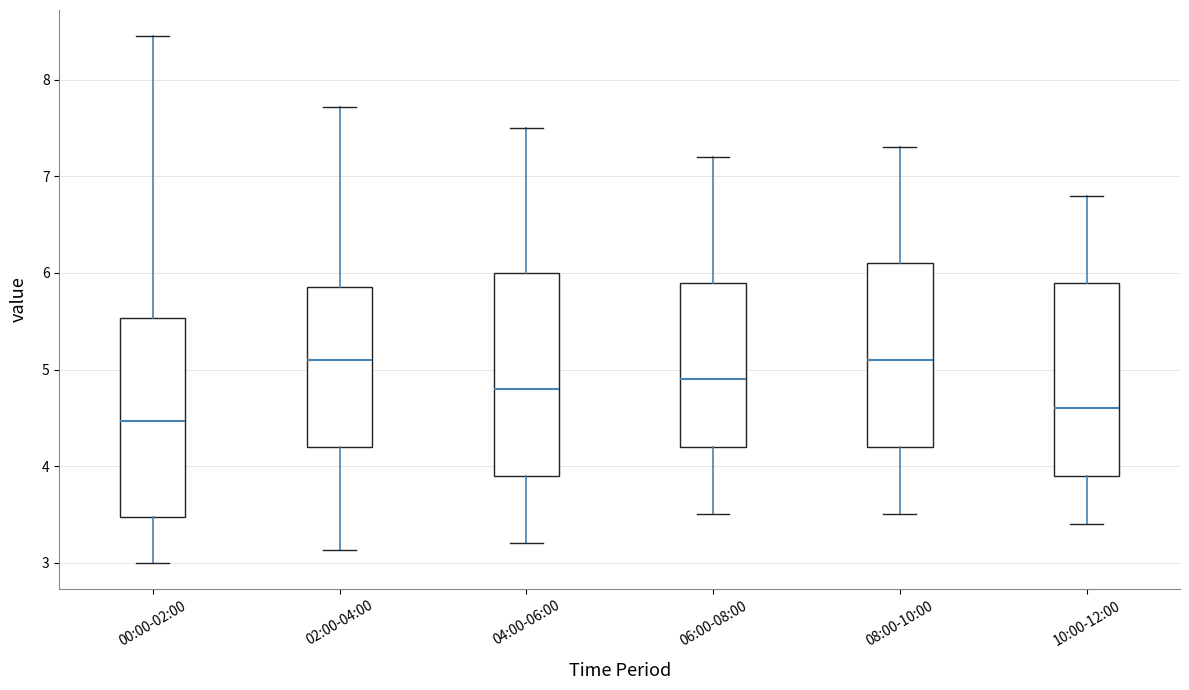

Reading left to right, read every box against the y-axis: the position of its median line, the range the box covers, and the ends of its whiskers. The values are not printed on the chart, so give them approximately, as read against the axis.

00:00-02:00: median 4.5, box 3.5 to 5.5, whiskers 3.0 to 8.5
02:00-04:00: median 5.1, box 4.2 to 5.9, whiskers 3.1 to 7.7
04:00-06:00: median 4.8, box 3.9 to 6.0, whiskers 3.2 to 7.5
06:00-08:00: median 4.9, box 4.2 to 5.9, whiskers 3.5 to 7.2
08:00-10:00: median 5.1, box 4.2 to 6.1, whiskers 3.5 to 7.3
10:00-12:00: median 4.6, box 3.9 to 5.9, whiskers 3.4 to 6.8